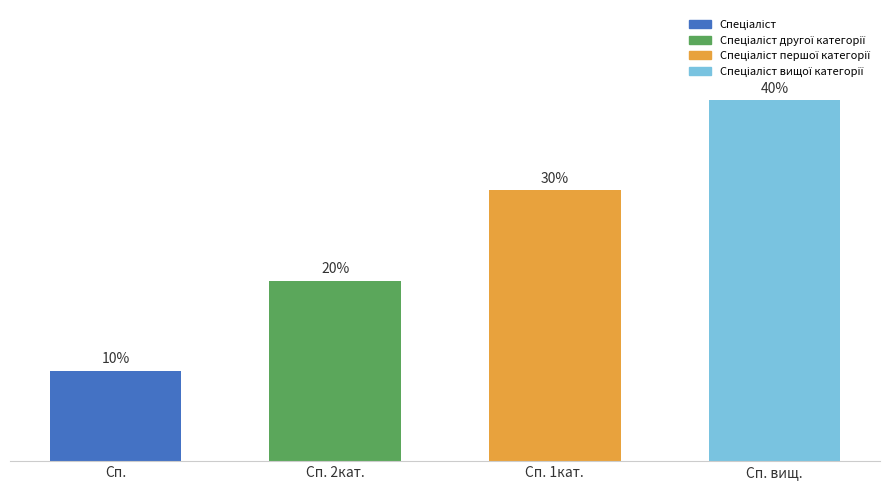

True or false: the data shows 1 at Сп. 2кат..

False